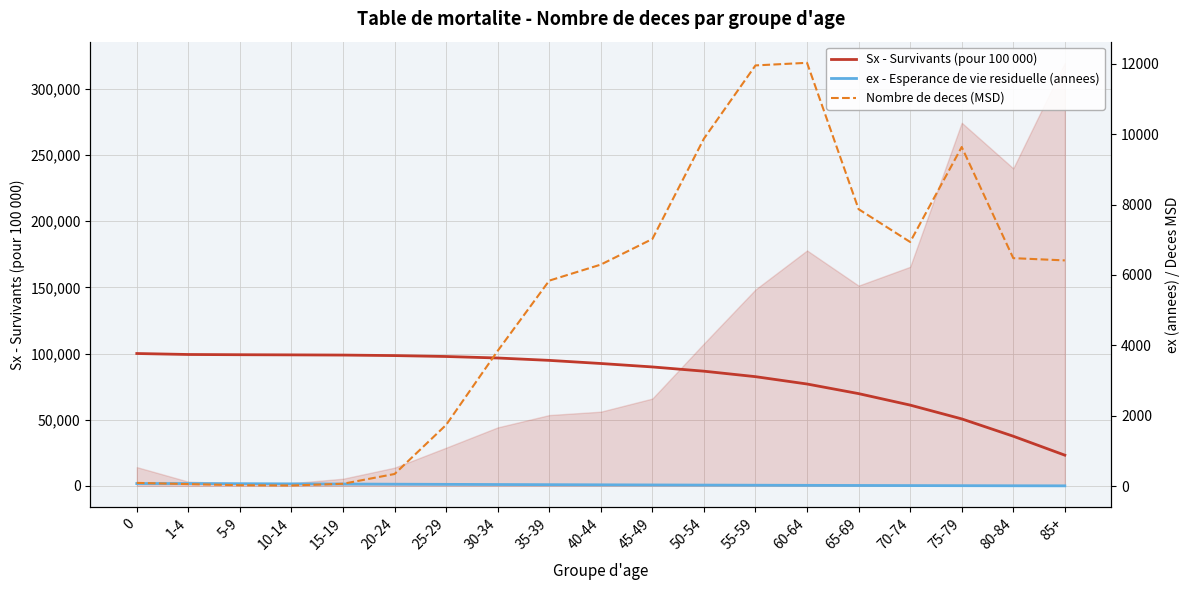

Does the chart display data point markers on the line(s)?

No